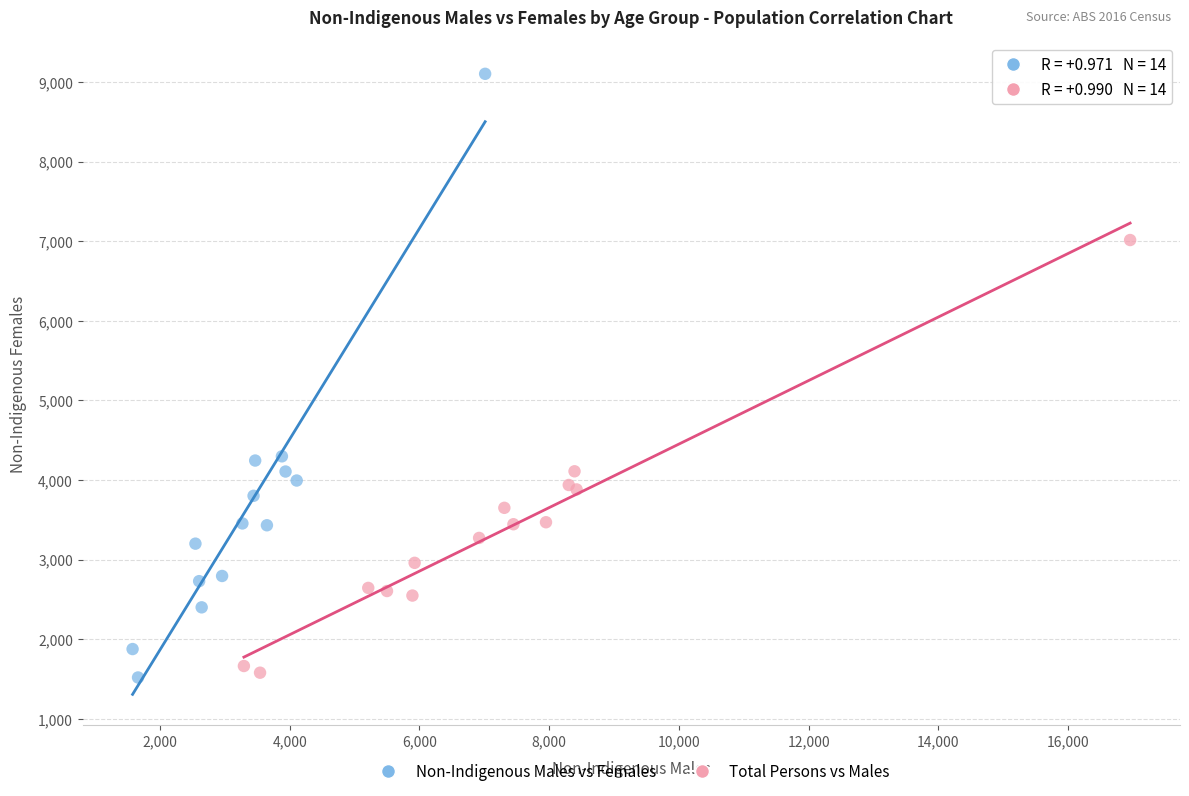

Which series contains the highest Y value?

Non-Indigenous Males vs Females